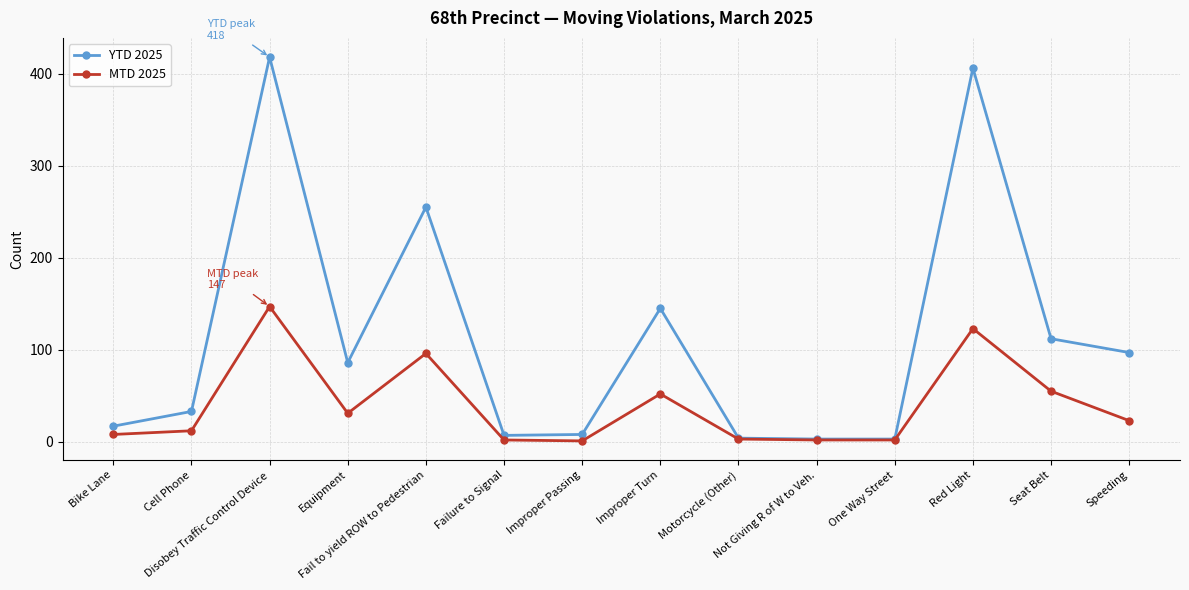

How many lines are shown in the chart?

2